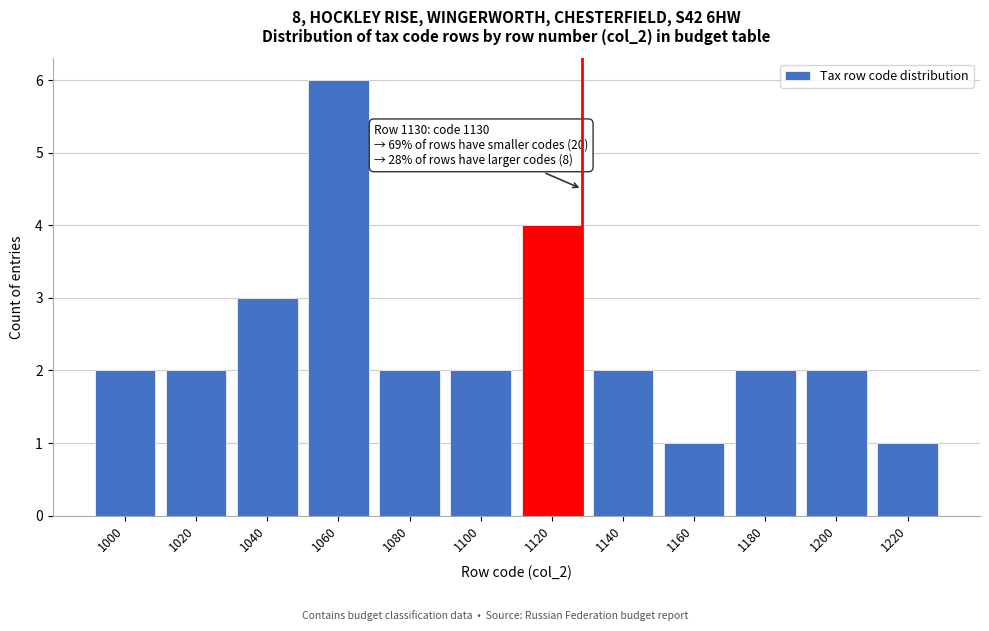

Reading right to left, transcribe all the data shown in this chart.

1220=1	1200=2	1180=2	1160=1	1140=2	1120=4	1100=2	1080=2	1060=6	1040=3	1020=2	1000=2